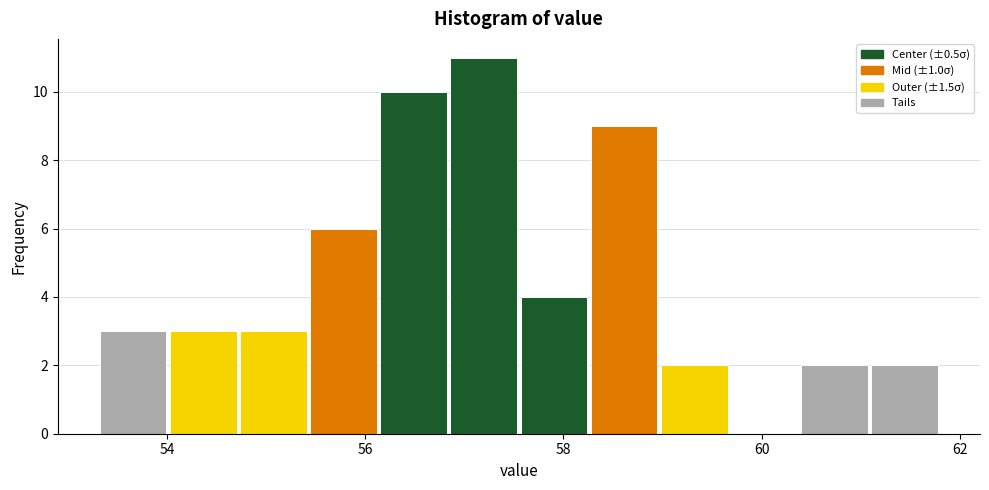

Around what value on the x-axis is the tallest bar? Give the approximate position of its centre, as read against the axis.

57.2